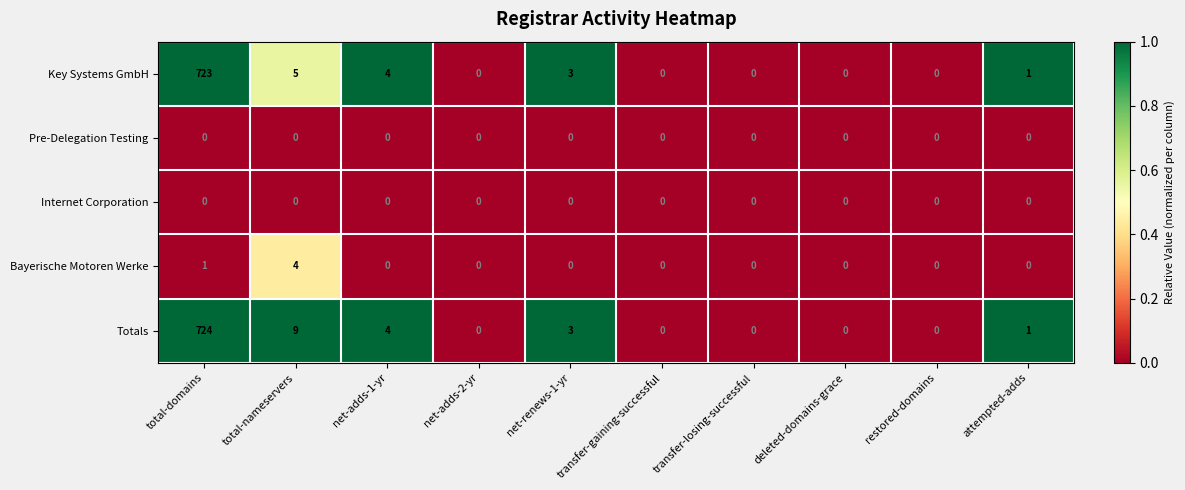

Where is Key Systems GmbH nearest to the value 361?

total-nameservers